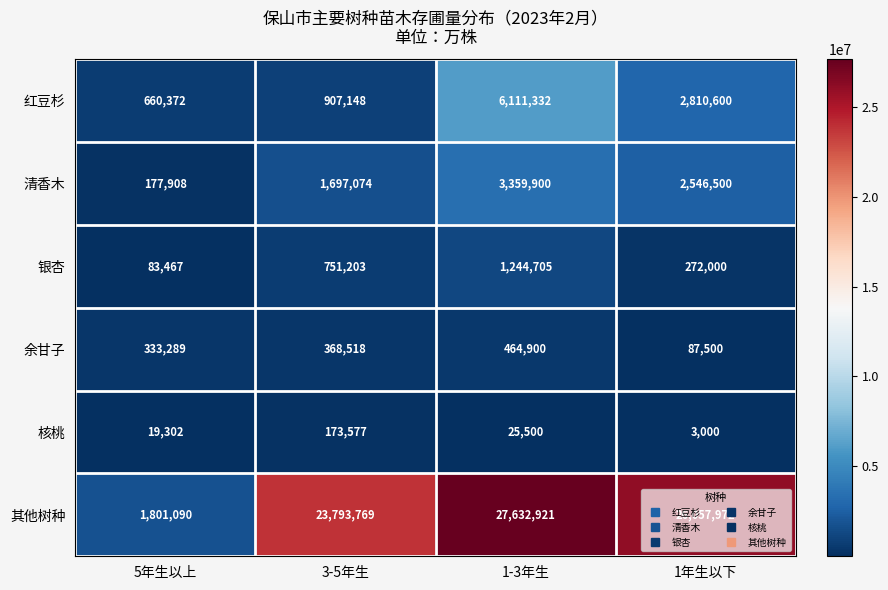

Rank the series at 1-3年生 from lowest to highest value.

核桃, 余甘子, 银杏, 清香木, 红豆杉, 其他树种